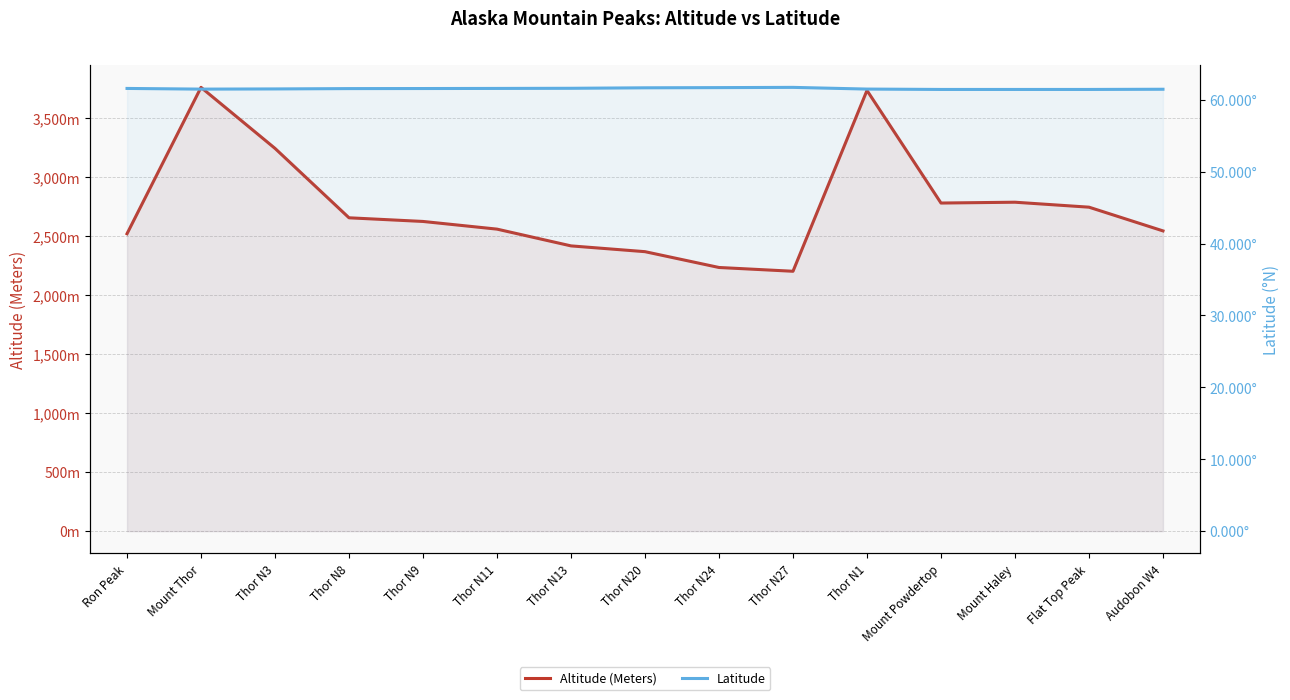

How many interior local peaks does the Altitude (Meters) series have?

3